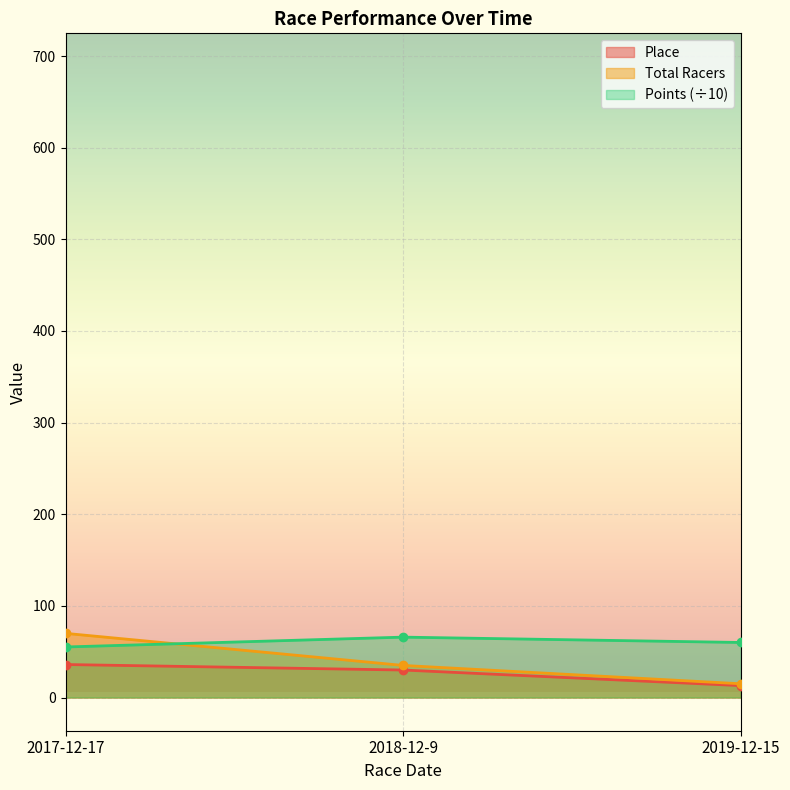

Which label corresponds to the smallest value in the chart?

2019-12-15